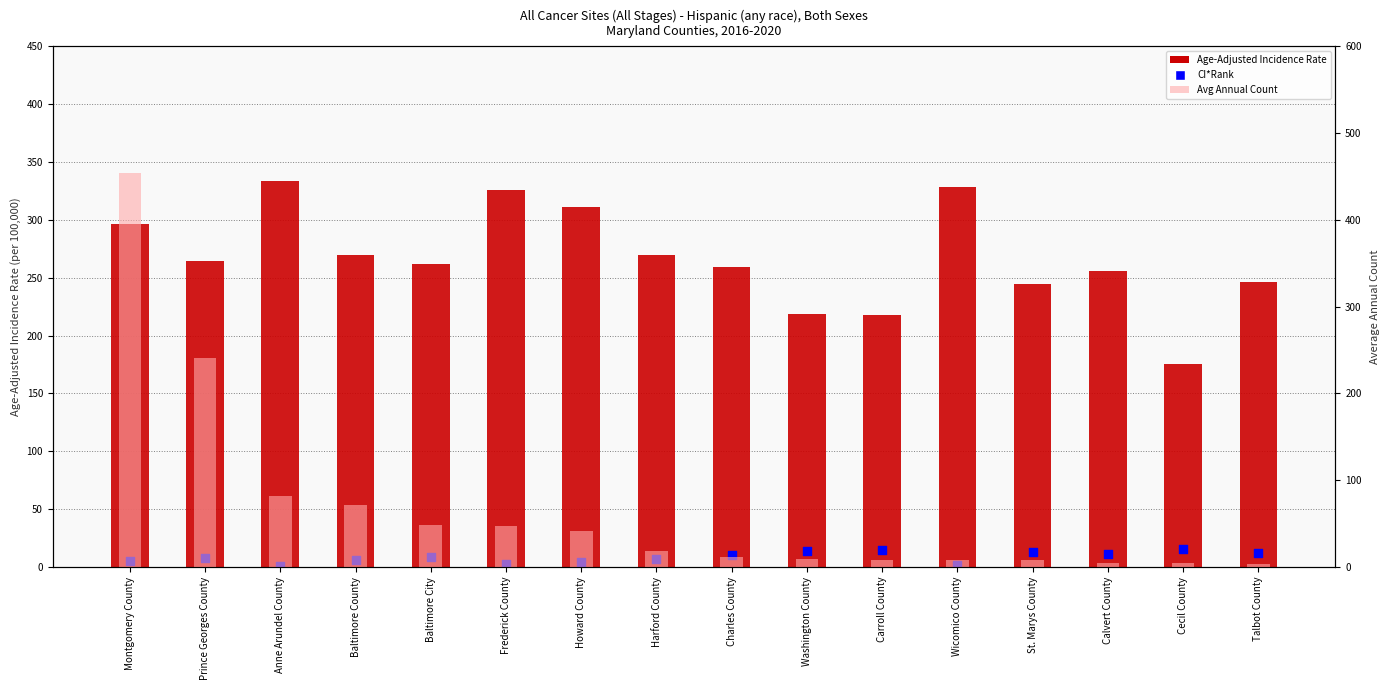

Which series reaches the minimum Y coordinate?

CI*Rank